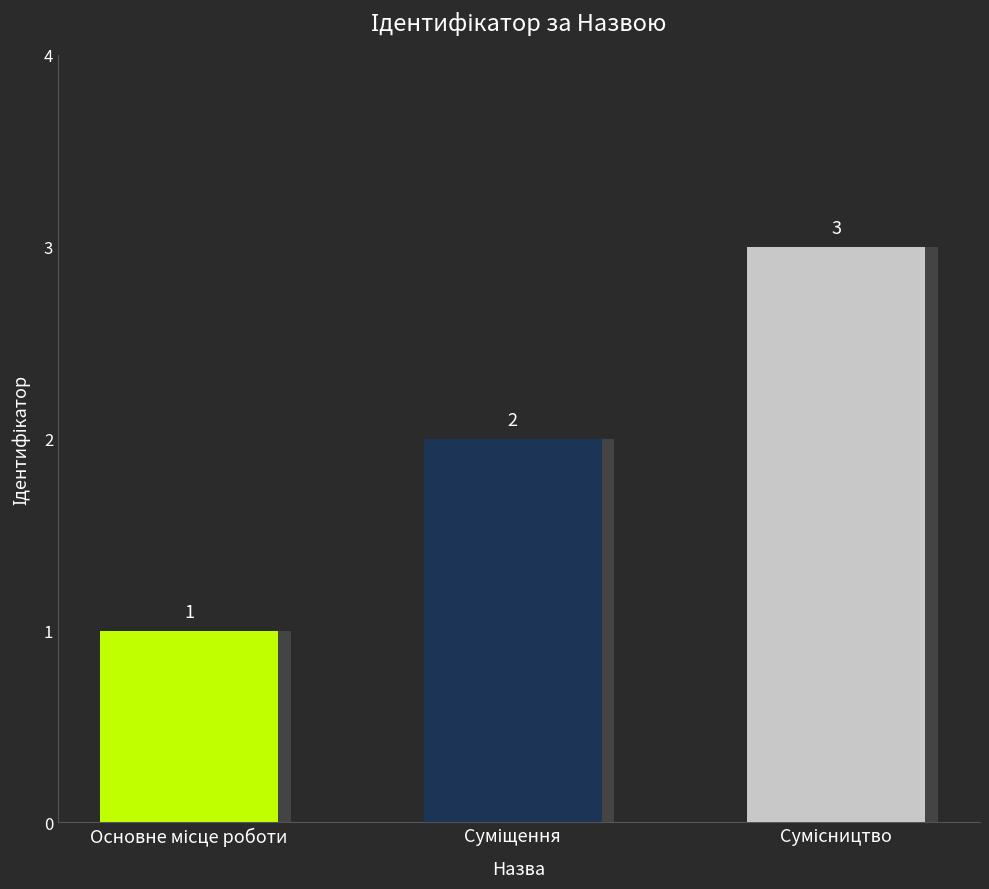

What is the difference between the maximum and minimum values?

2